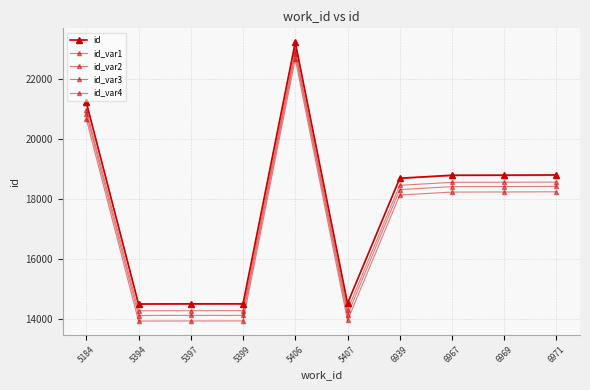

Which category has the lowest value across all series?

5394